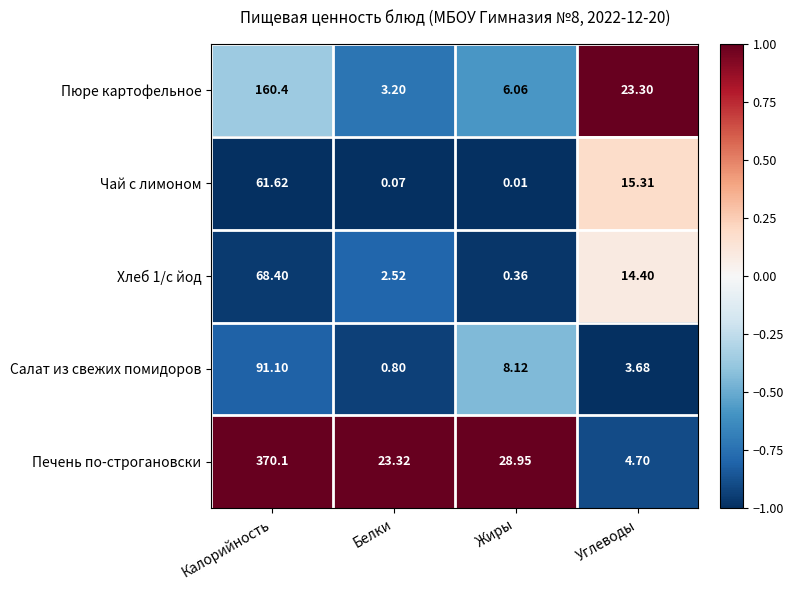

Which series changed the most between Калорийность and Углеводы?

Печень по-строгановски